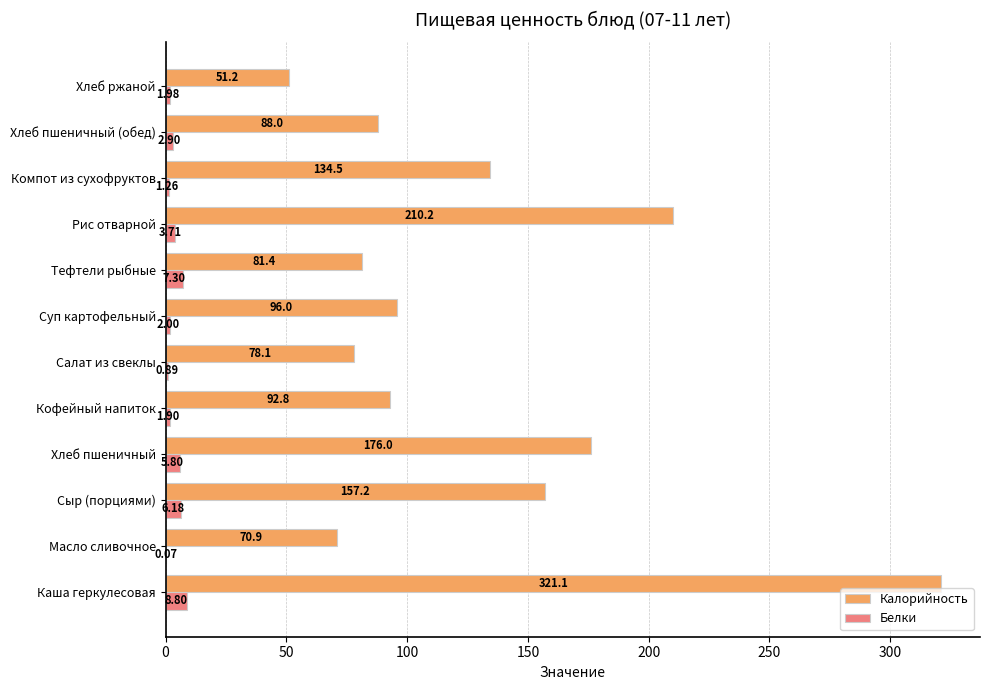

Which series has the largest total across all categories?

Калорийность